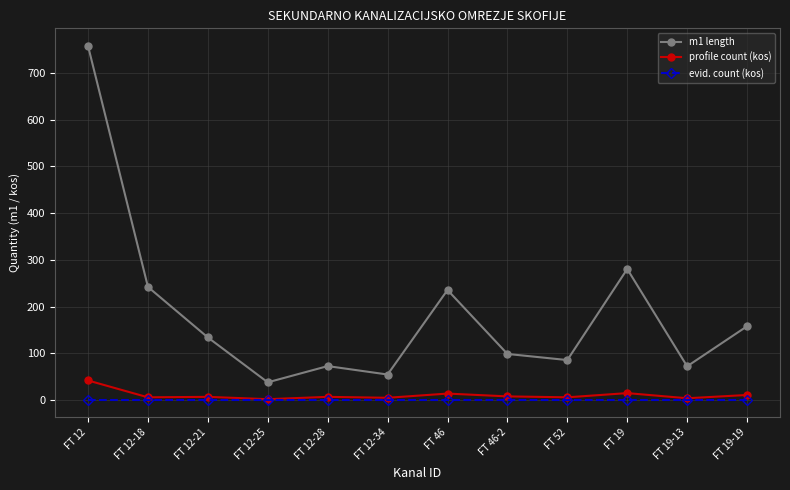

What is the lowest value of the profile count (kos) series?

2.0